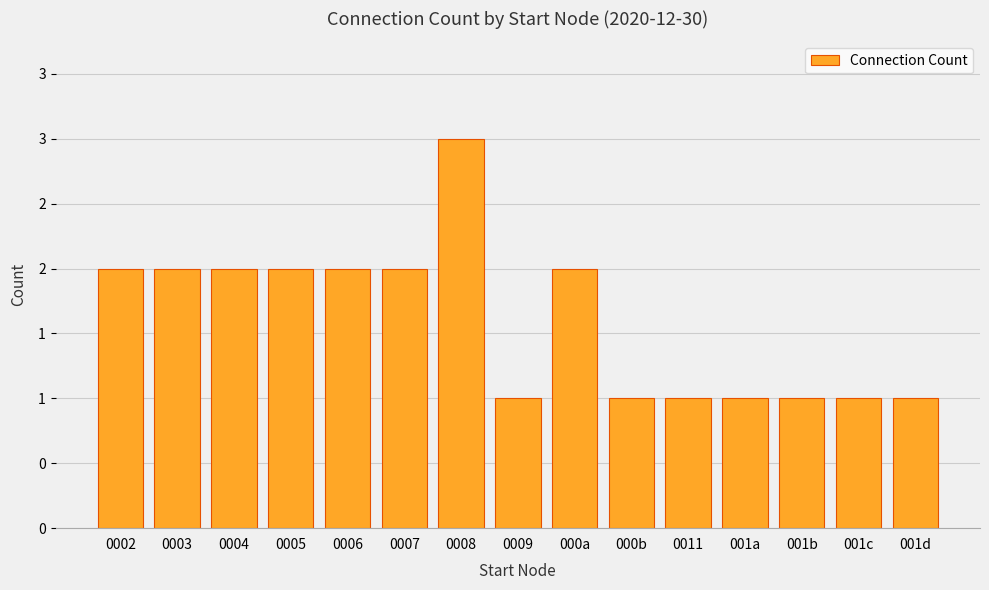

What is the greatest value displayed?

3